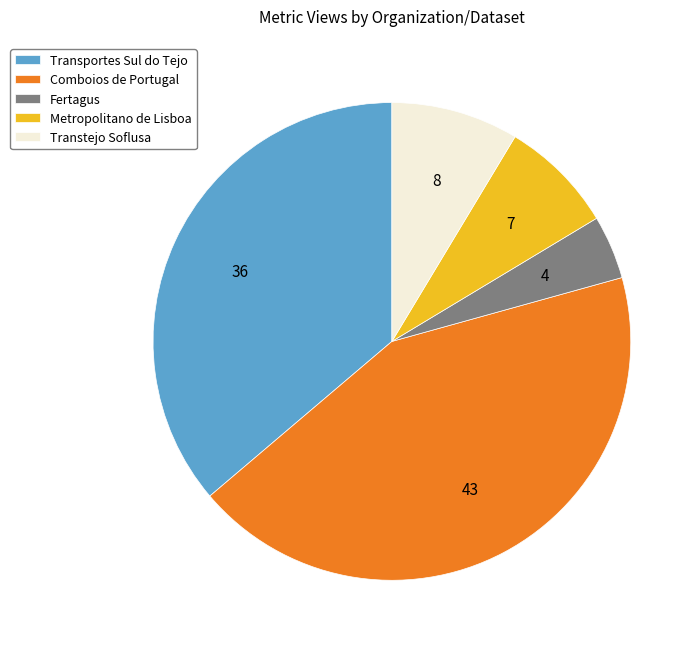

Combined, do Comboios de Portugal and Transtejo Soflusa account for over 50%?

Yes